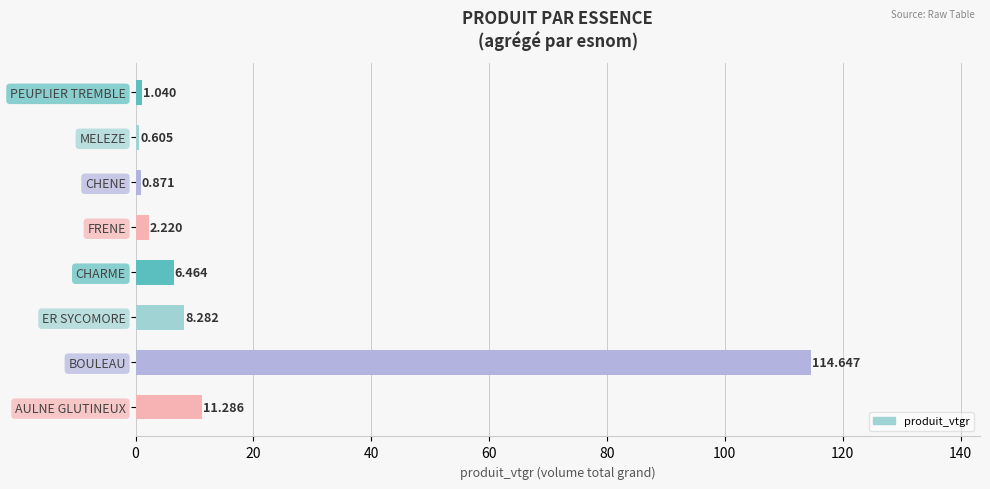

Are the bars horizontal?

Yes